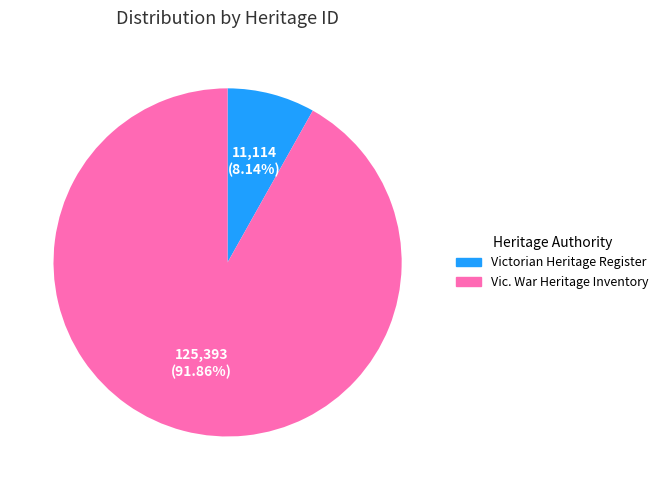

Does any single category account for the majority?

Yes